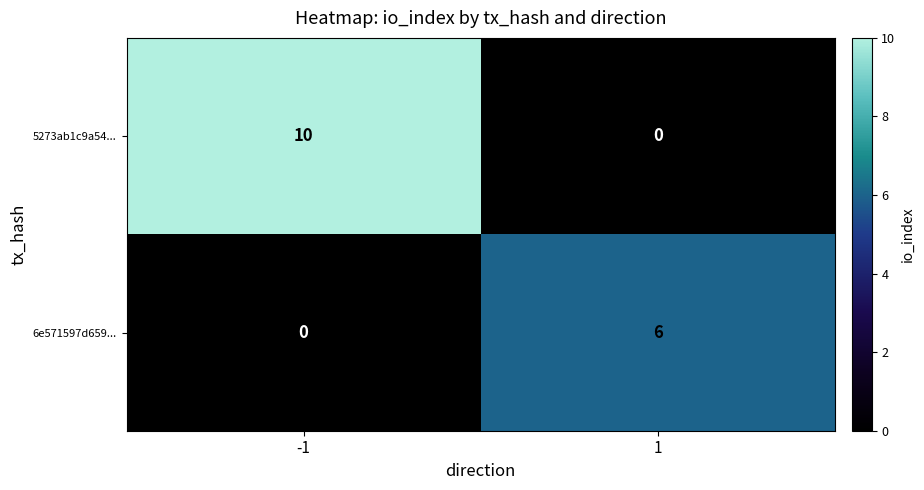

Reading left to right, list all the values displayed in this chart.

5273ab1c9a54...: 10	0
6e571597d659...: 0	6